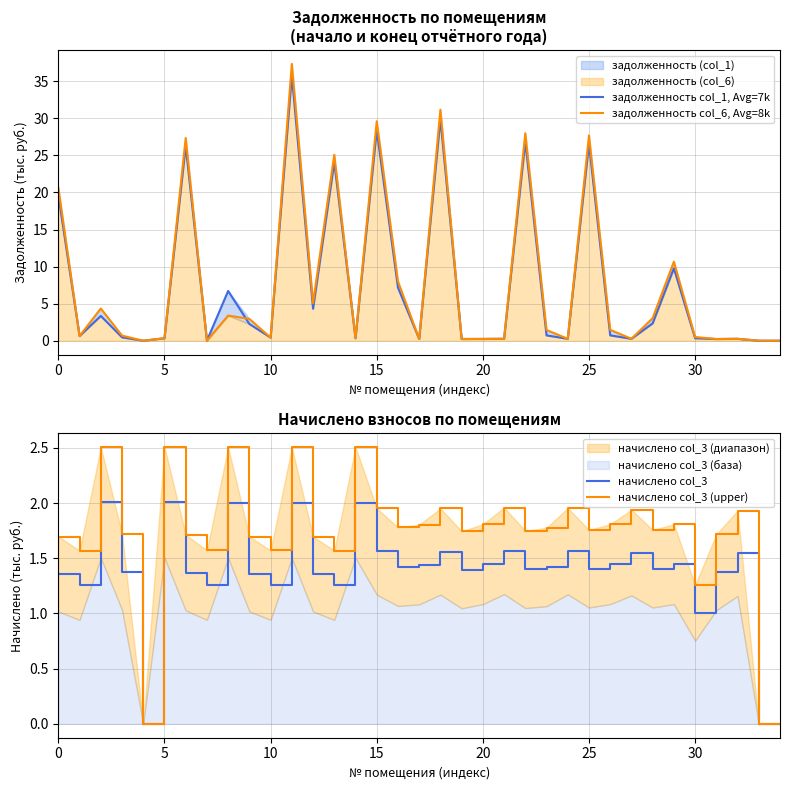

True or false: начислено col_3 has a value of 1.4 at 30.

False